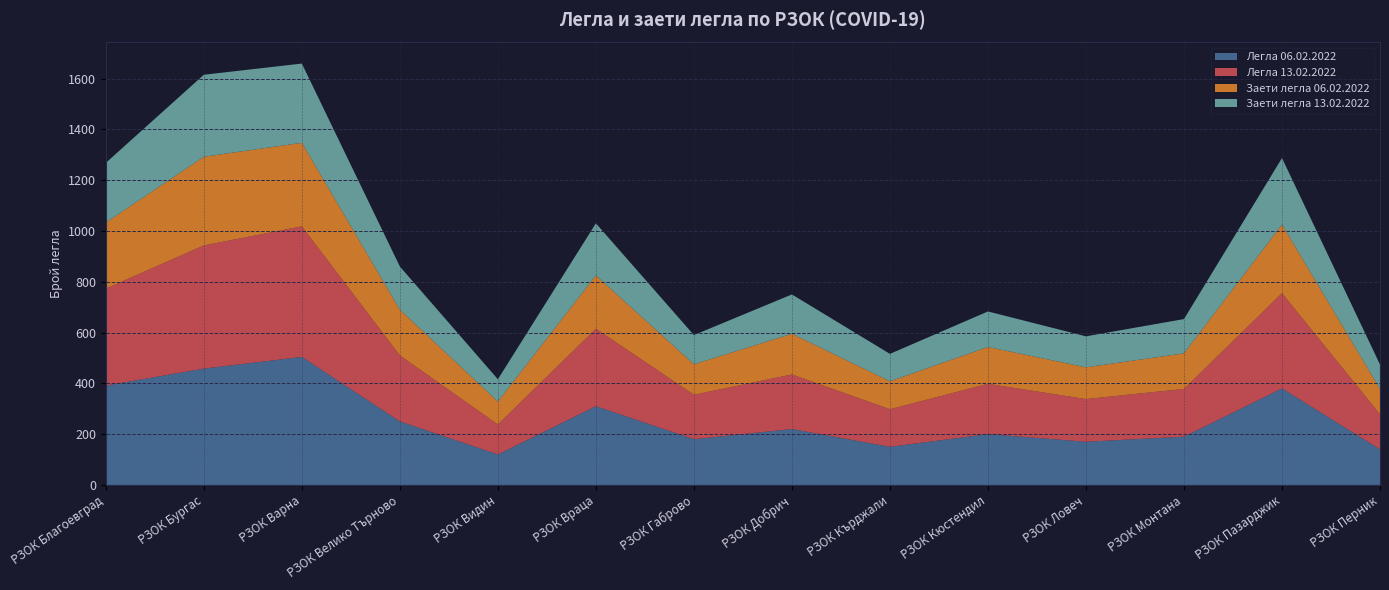

What is the lowest value of the Легла 06.02.2022 series?

120